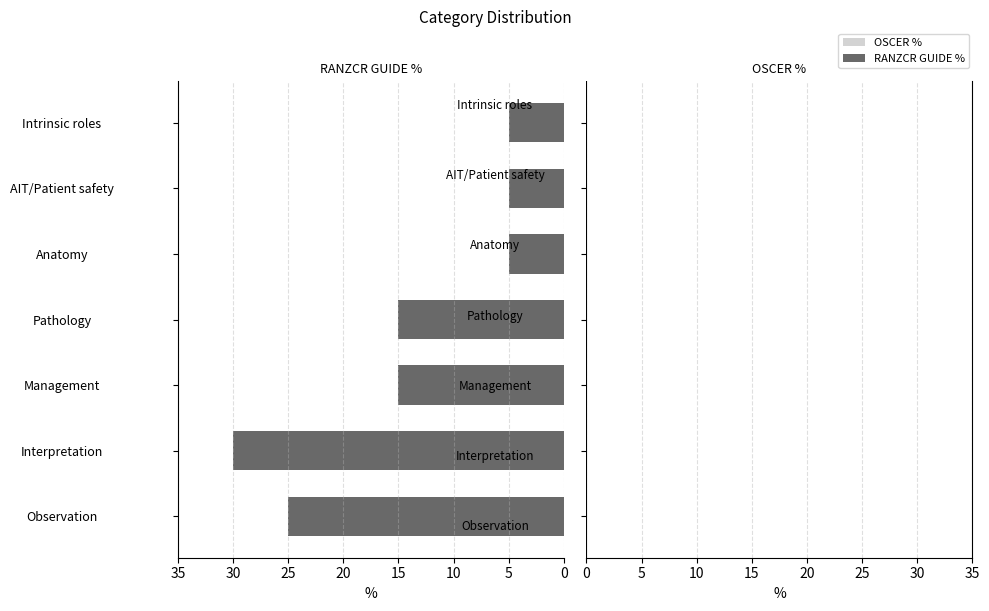

Approximately how many times larger is the value at Pathology compared to AIT/Patient safety?

3.0